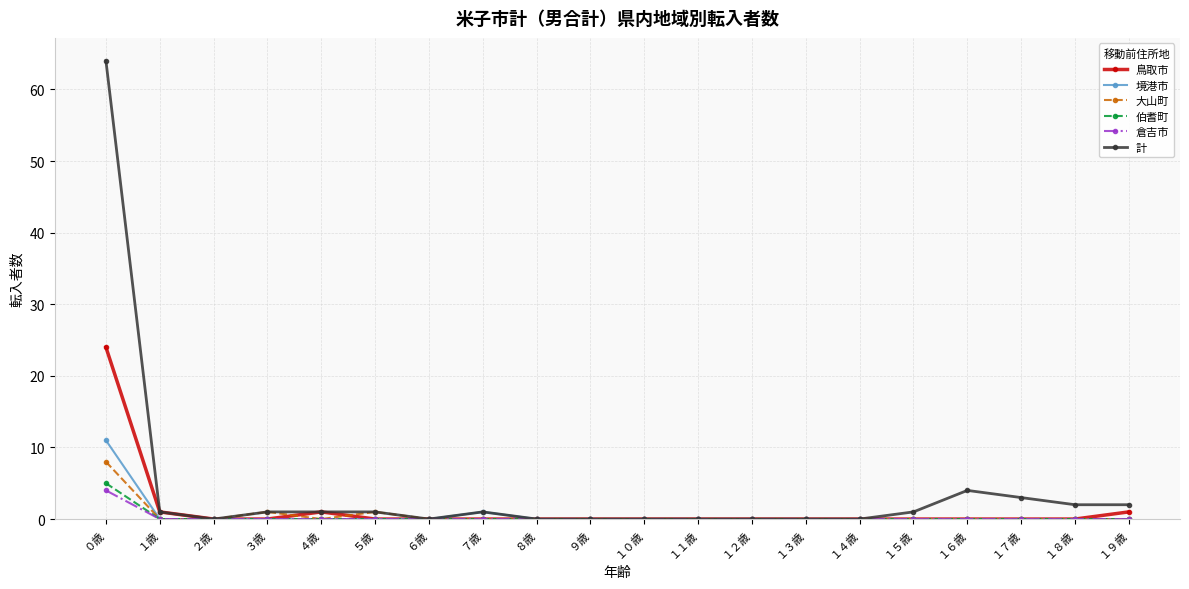

The 計 series shows -20 at ８歳. True or false?

False